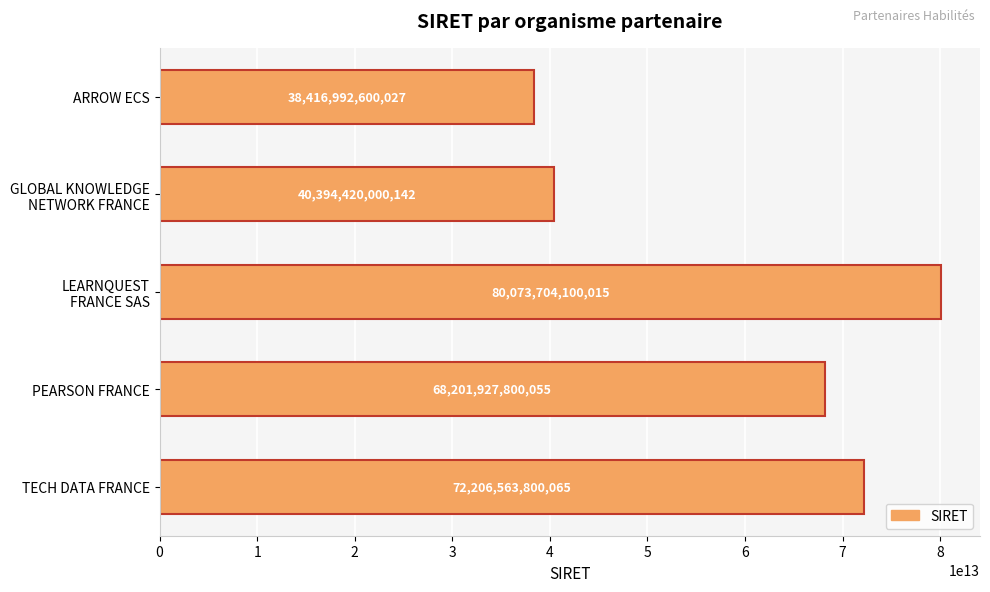

What is the difference between the maximum and minimum values?

41656711499988